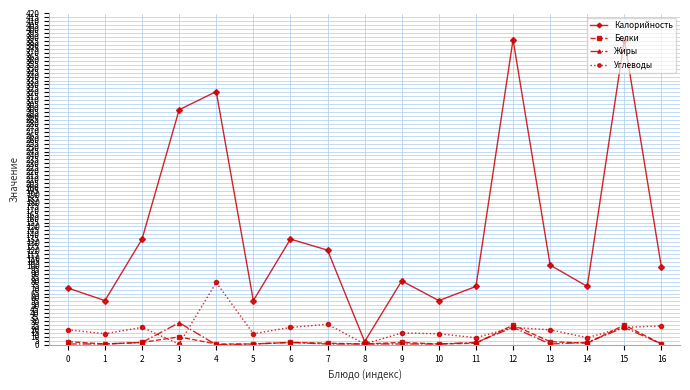

Which series changed the most between 4 and 6?

Калорийность